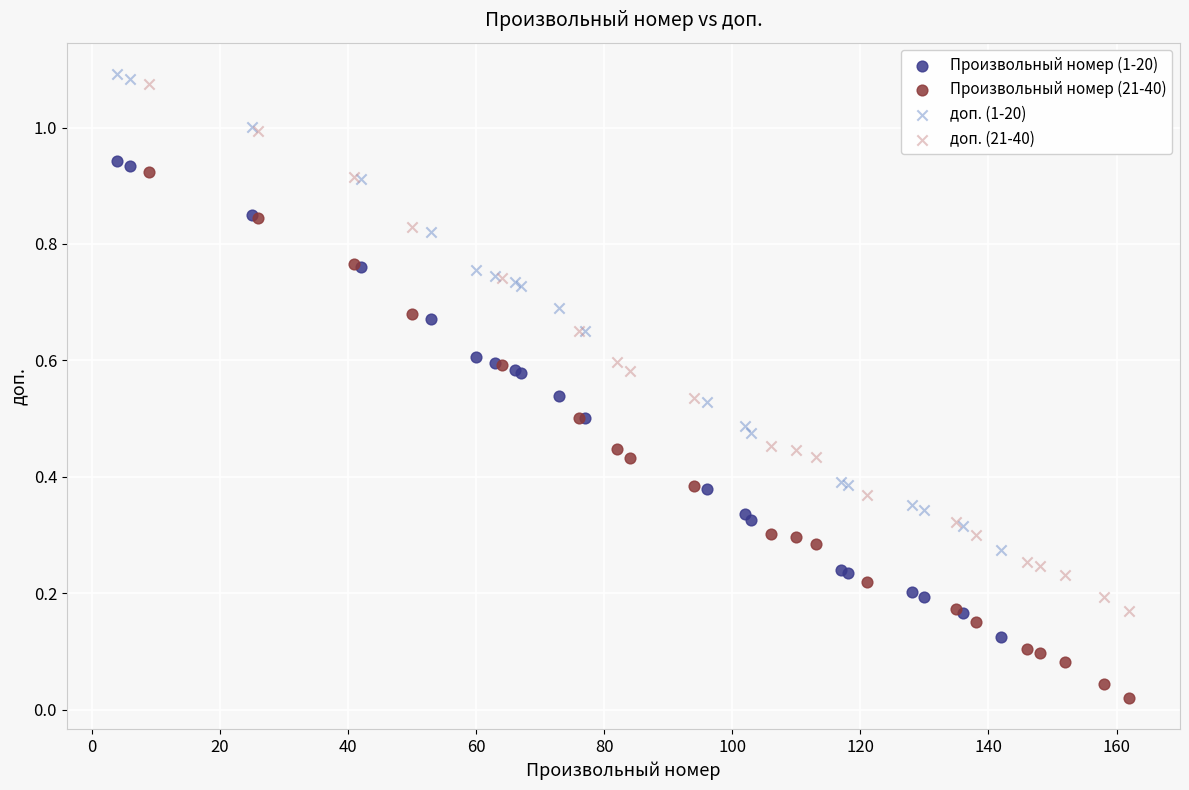

Which series contains the lowest Y value?

Произвольный номер (21-40)